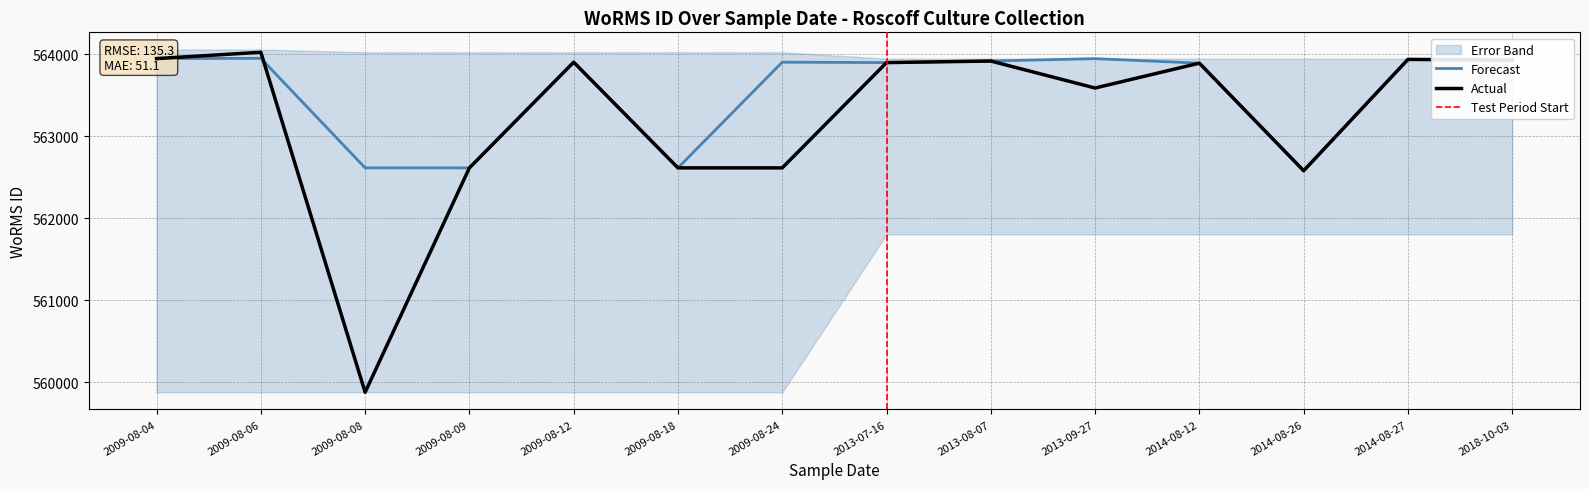

What is the value of the Actual point at the 8th from the left?

563899